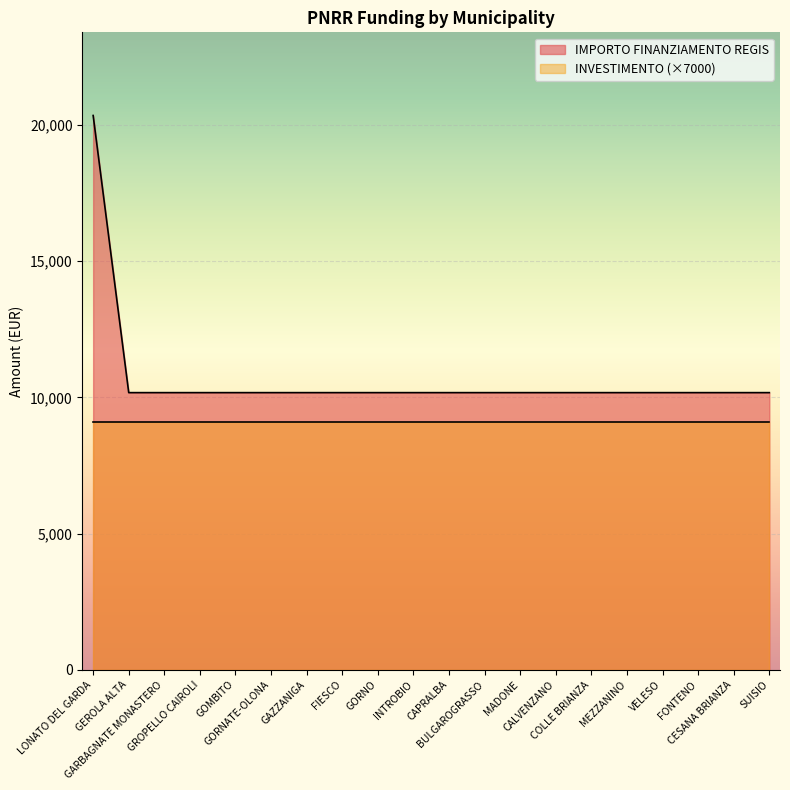

What is the value of the 20th point from the left?

10172